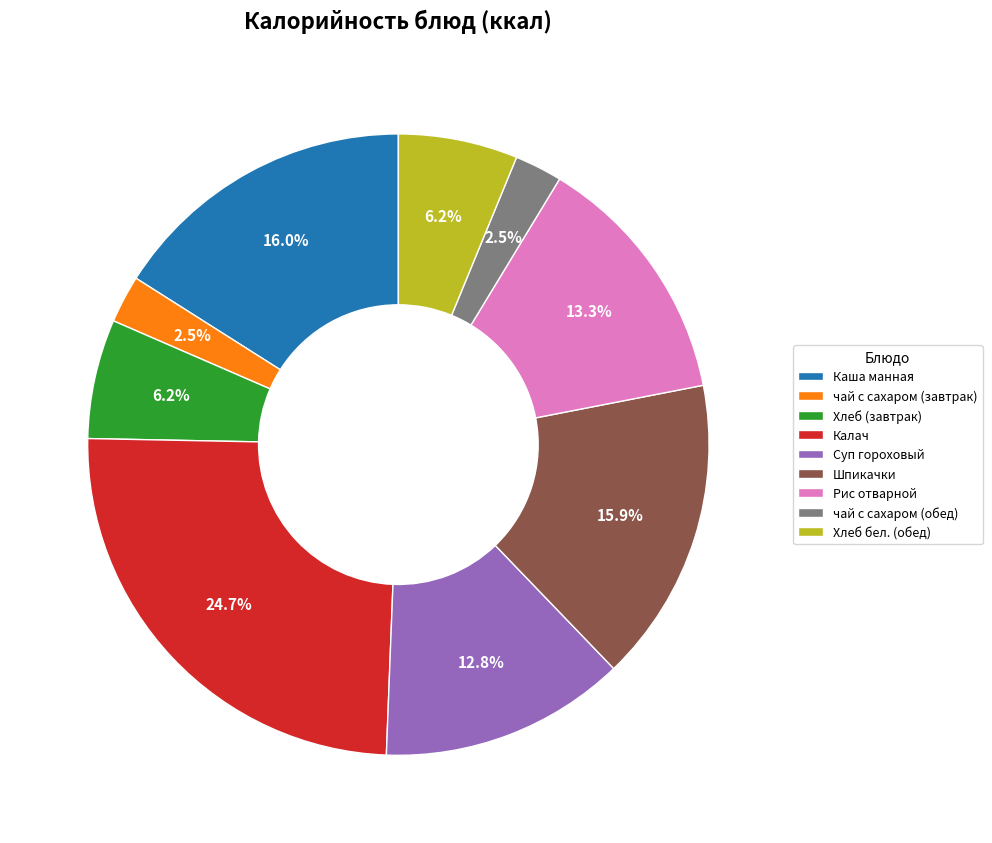

Do чай с сахаром (завтрак) and Шпикачки together represent more than half of the pie?

No